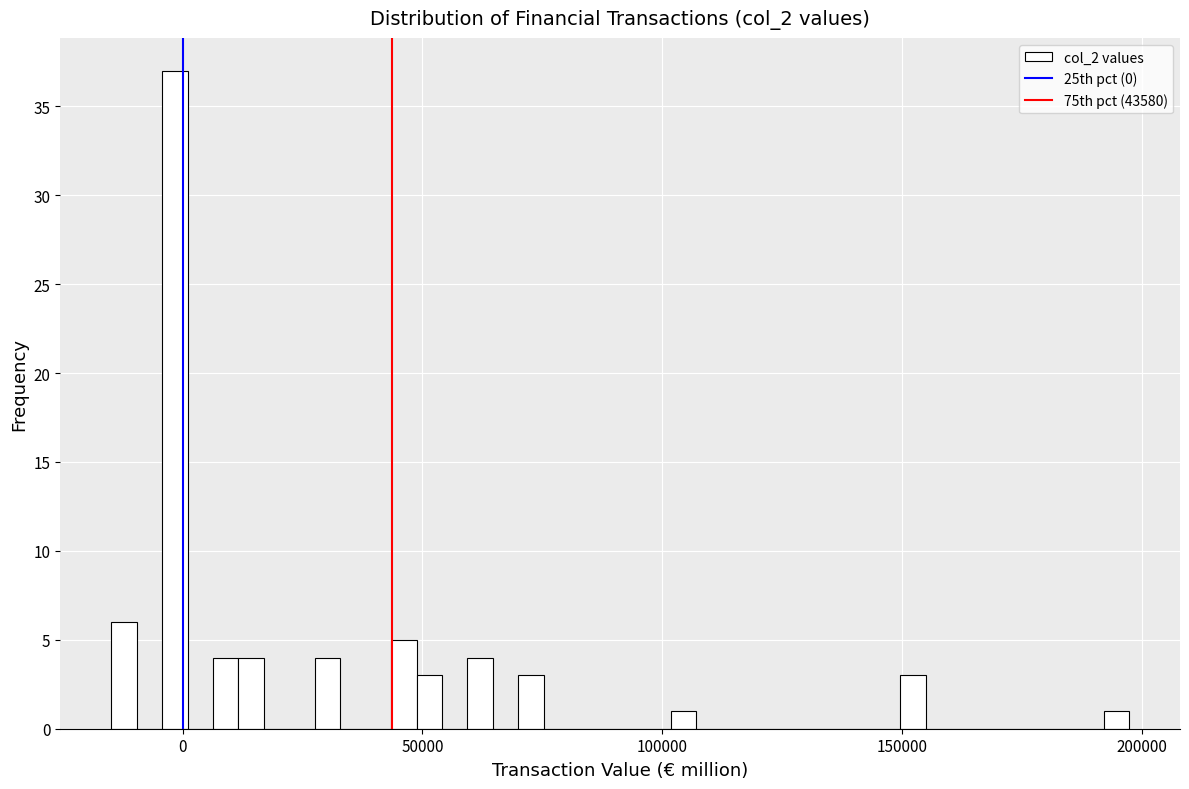

Around what value on the x-axis is the tallest bar? Give the approximate position of its centre, as read against the axis.

0